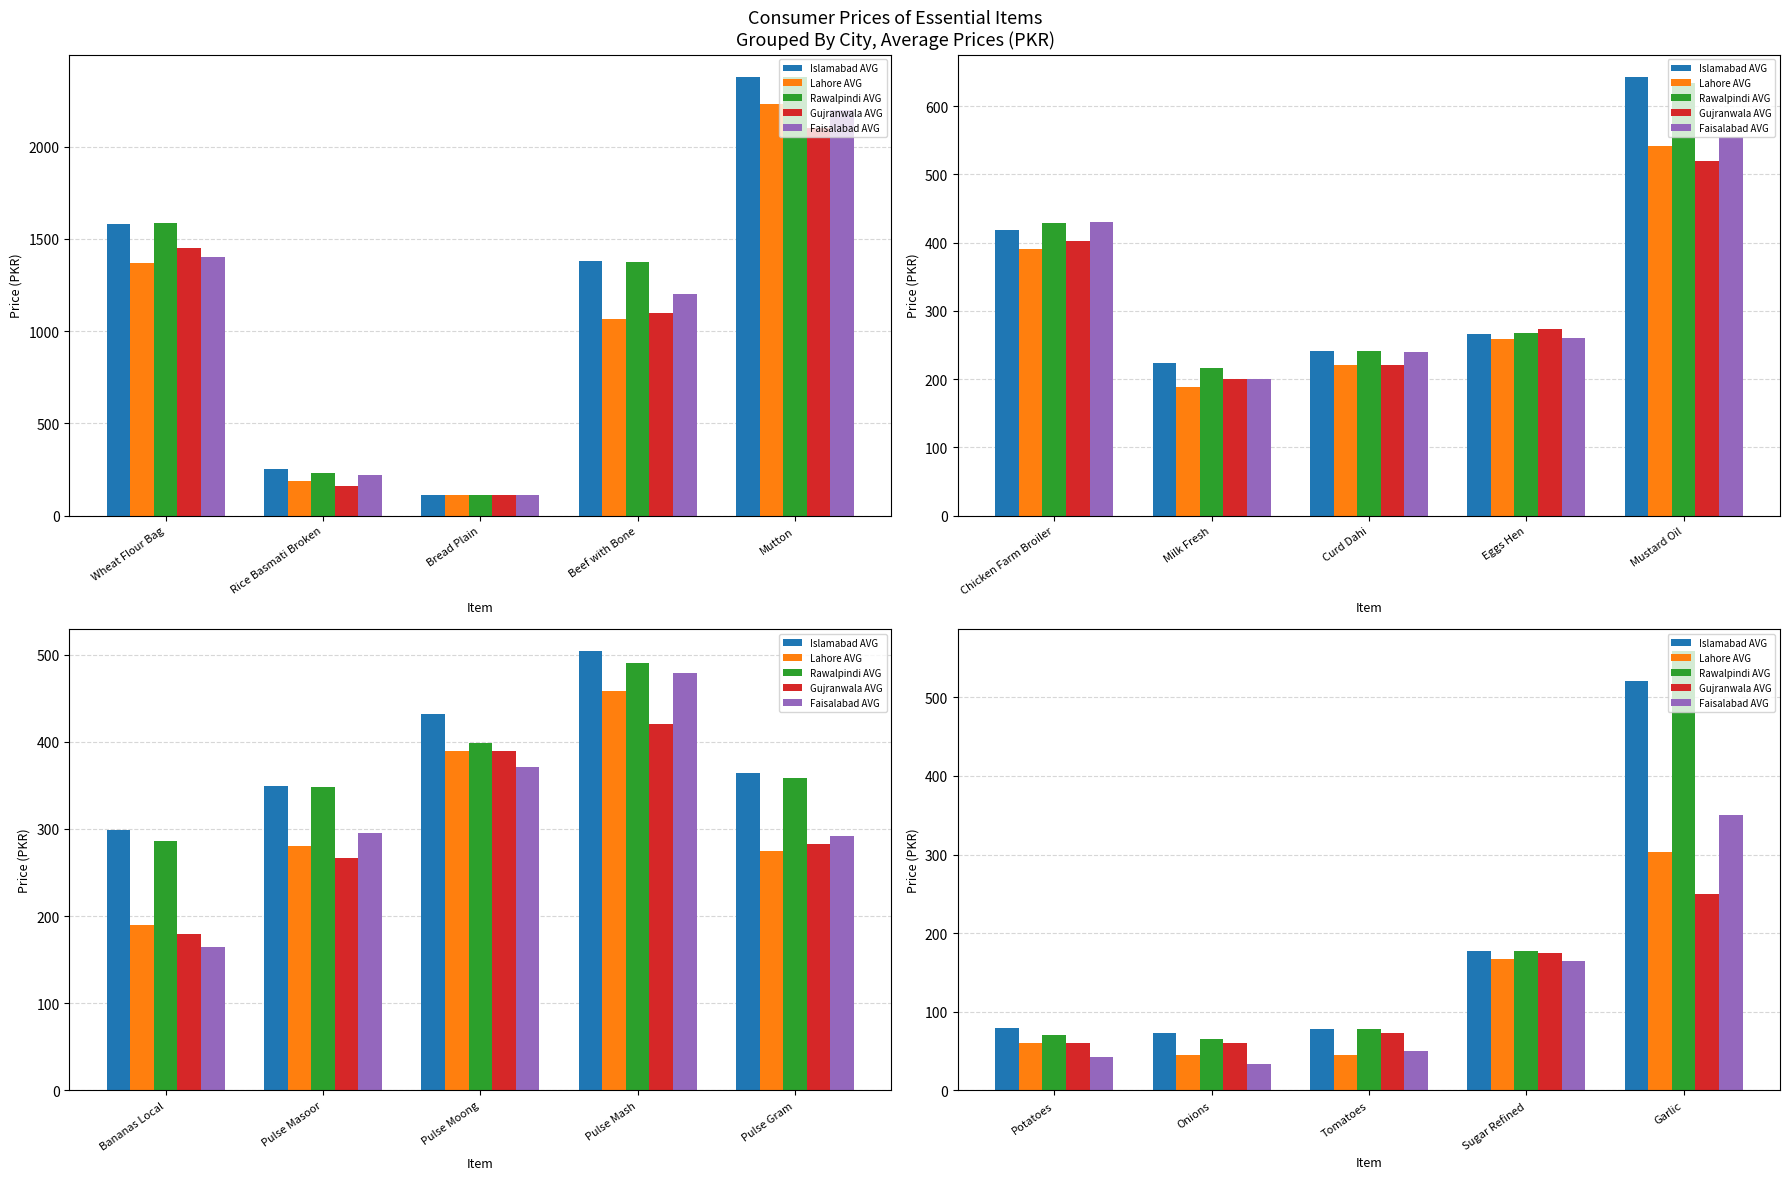

Which has a higher value, Garlic or Sugar Refined?

Garlic